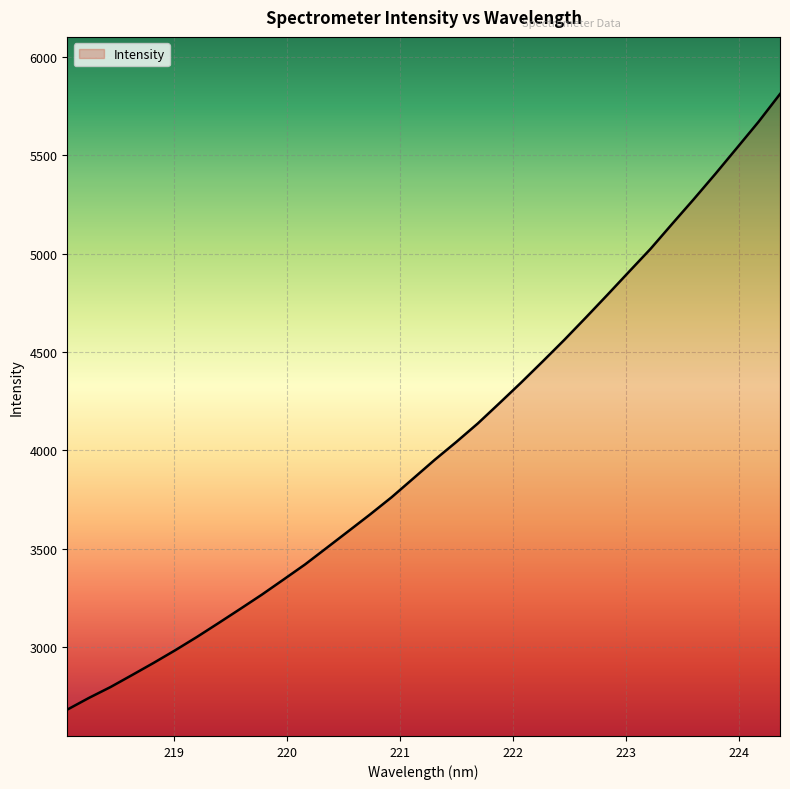

How many lines are shown in the chart?

1